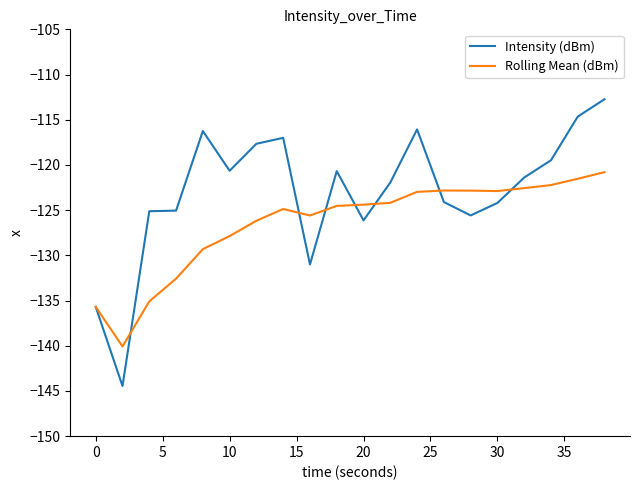

Which series has the largest total across all categories?

Intensity (dBm)